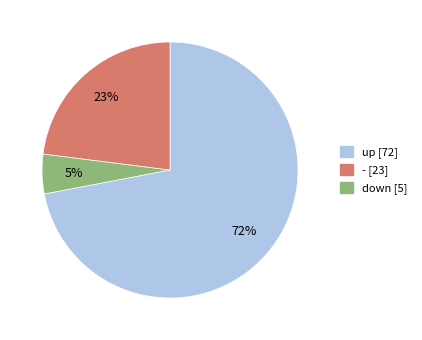

To the nearest percent, what portion does down [5] represent?

23%